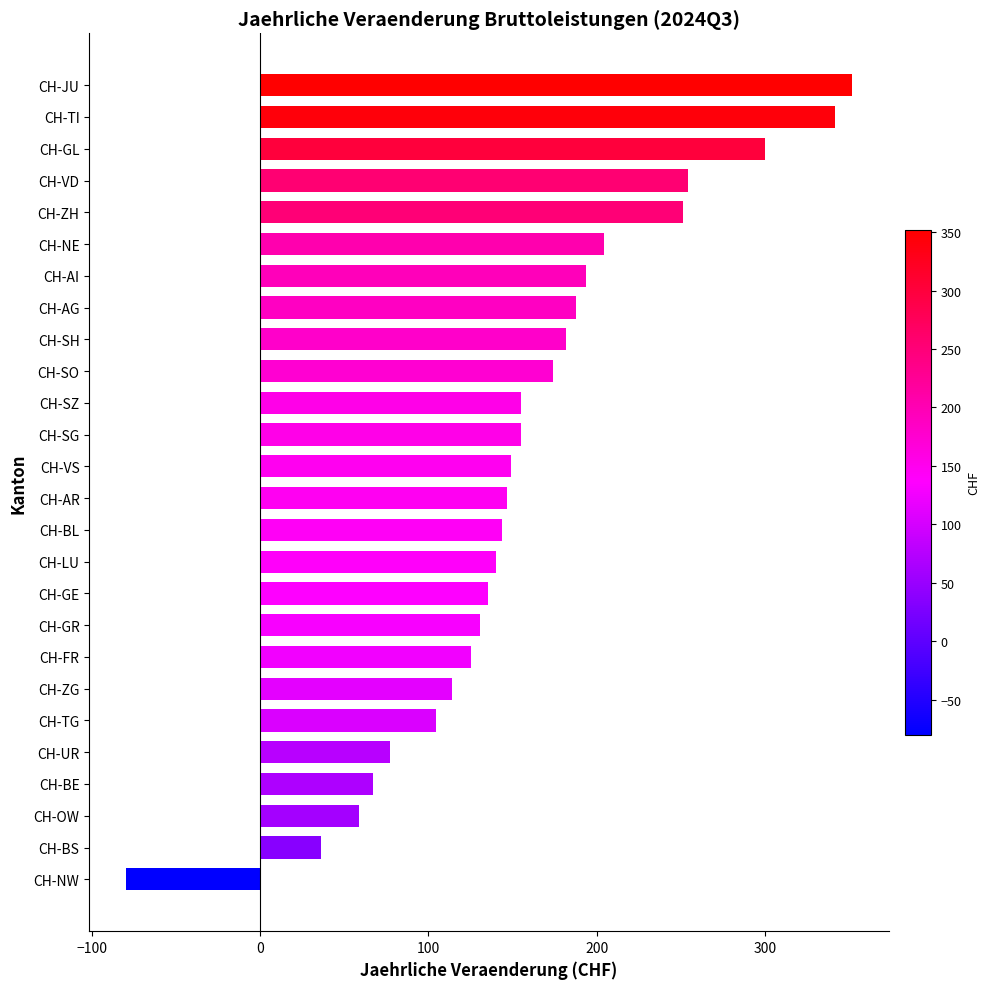

What is the average value?

157.7